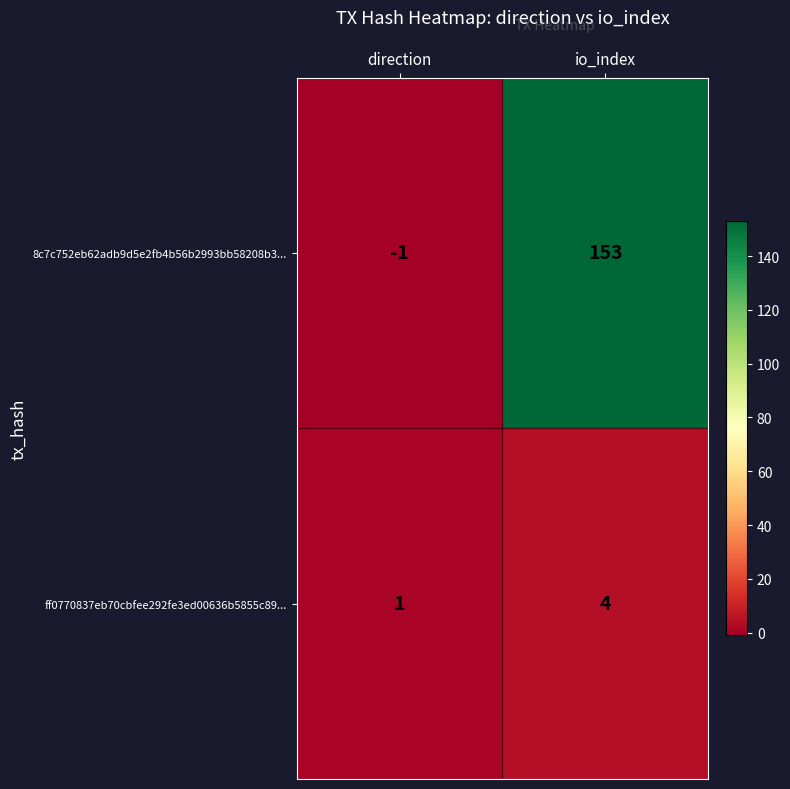

Reading left to right, transcribe all the data shown in this chart.

8c7c752eb62adb9d5e2fb4b56b2993bb58208b3...: -1	153
ff0770837eb70cbfee292fe3ed00636b5855c89...: 1	4